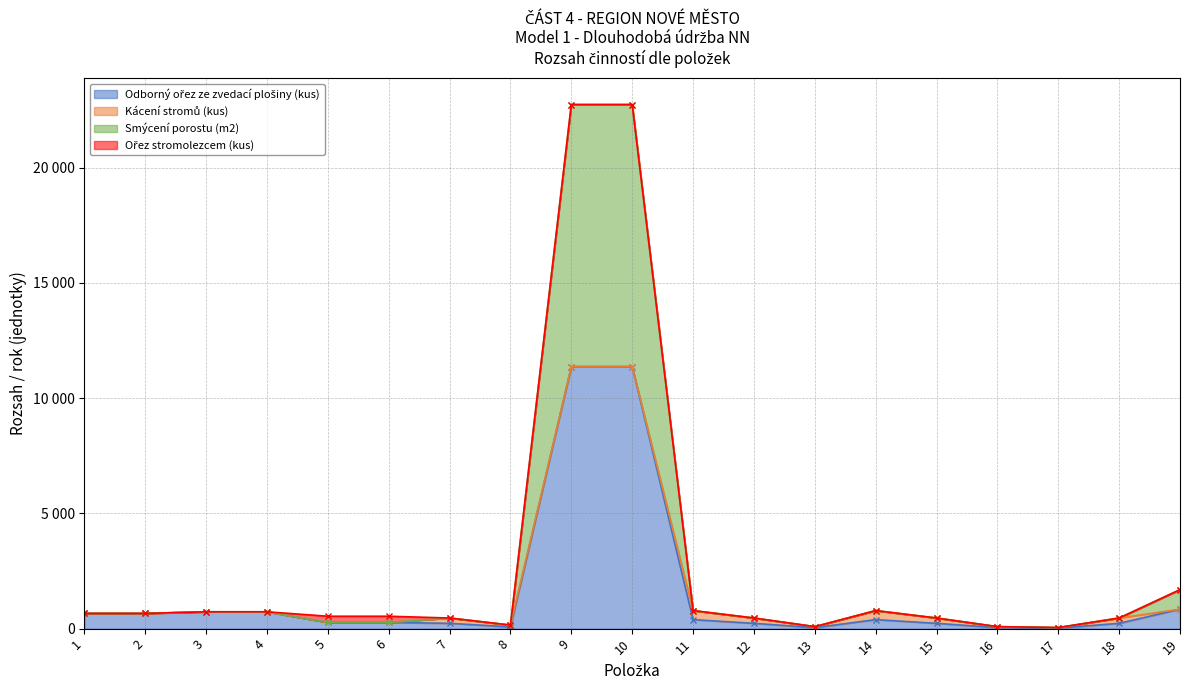

How many values in the Odborný ořez ze zvedací plošiny (kus) series exceed 269?

9